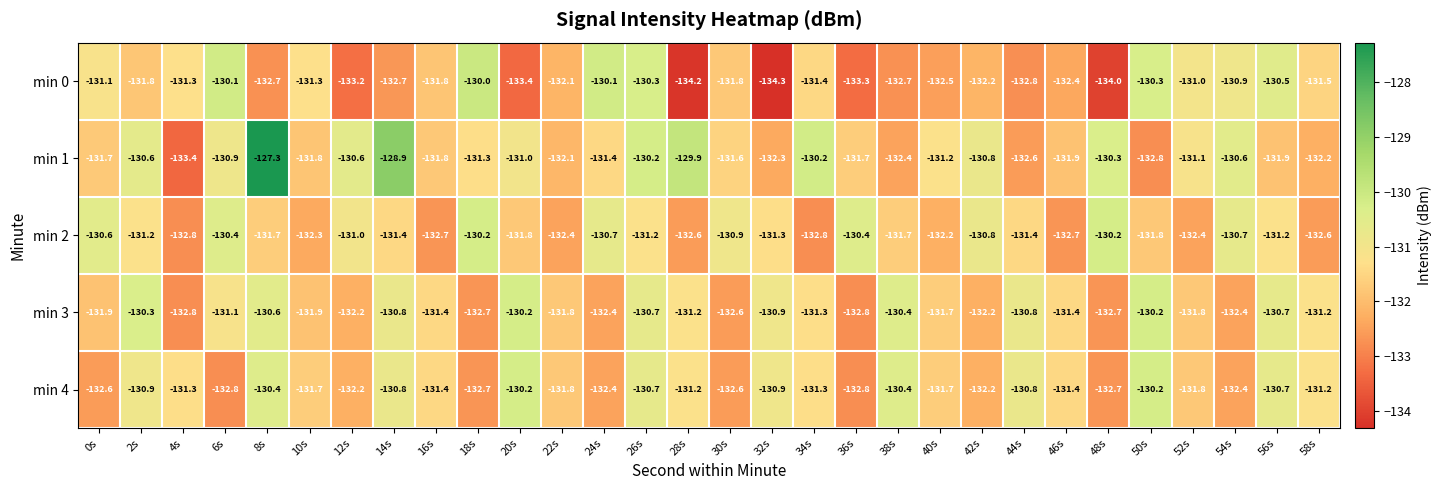

Which series changed the most between 10s and 42s?

min 2